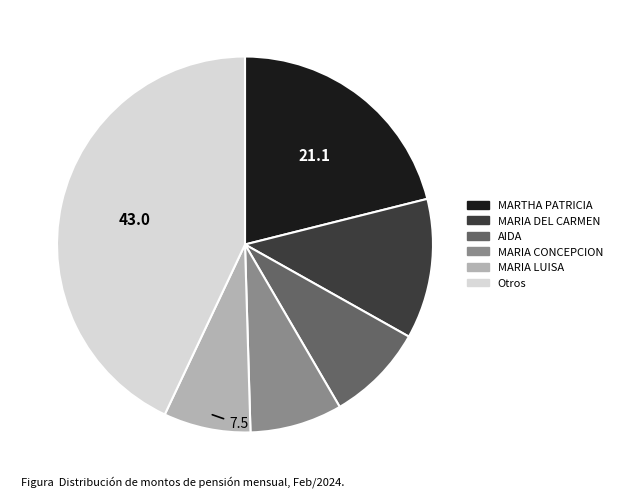

Is there any slice that represents more than half of the pie?

No